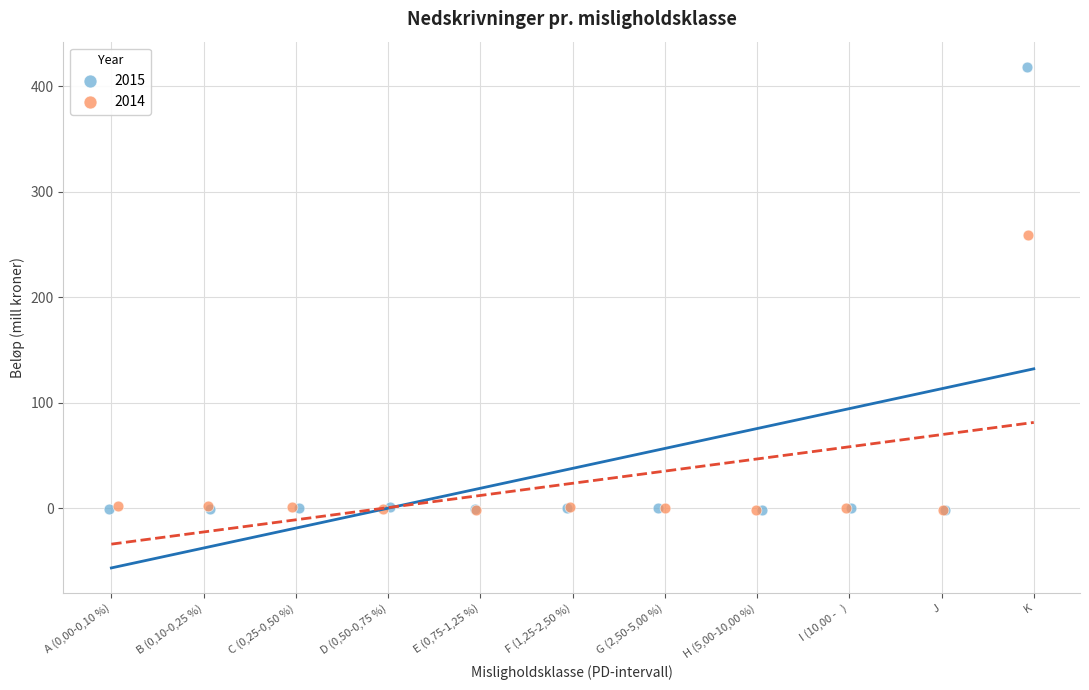

Which series reaches the maximum Y coordinate?

2015